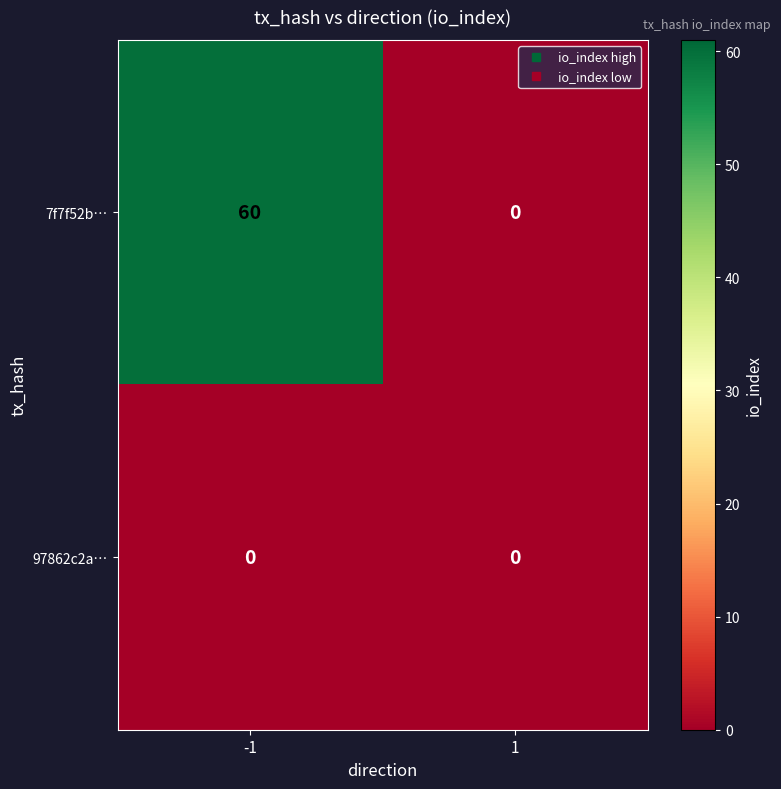

What is the average value of the 7f7f52b… series?

30